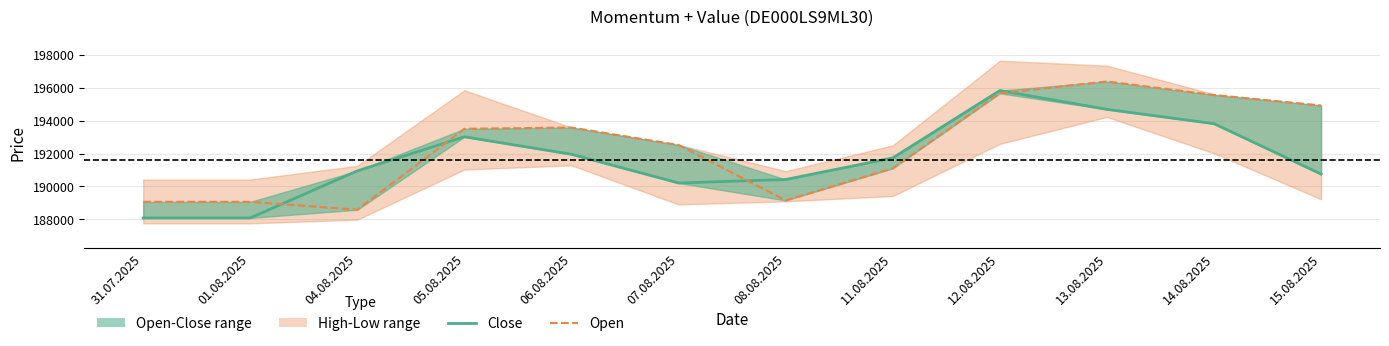

What is the value of the Open point at the 7th from the left?

189151